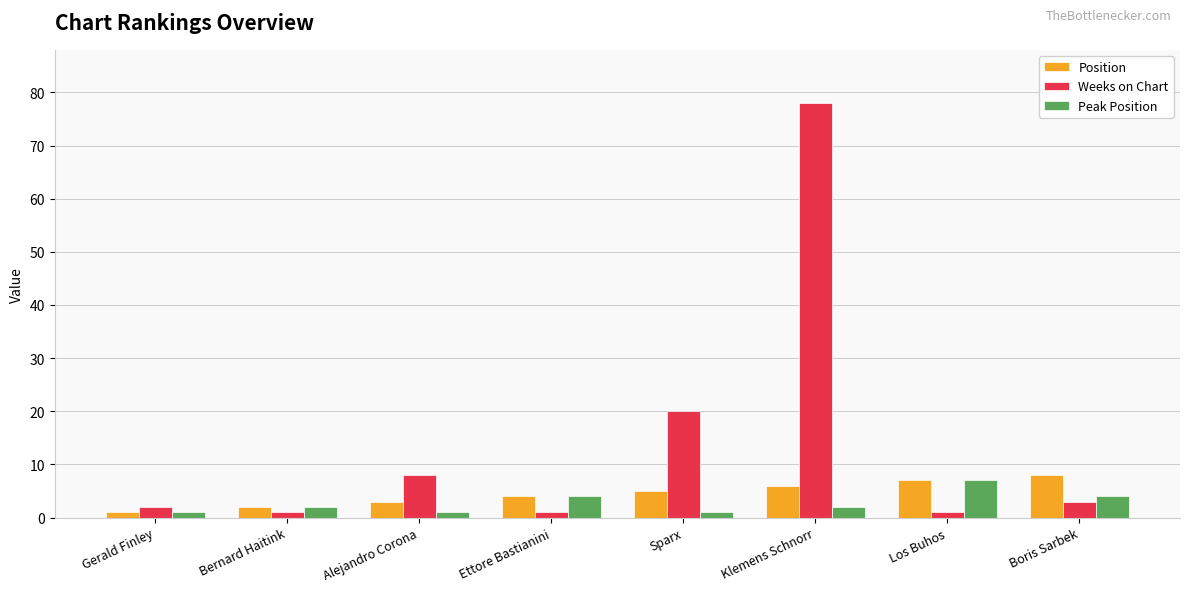

What is the total value across all series at Gerald Finley?

4